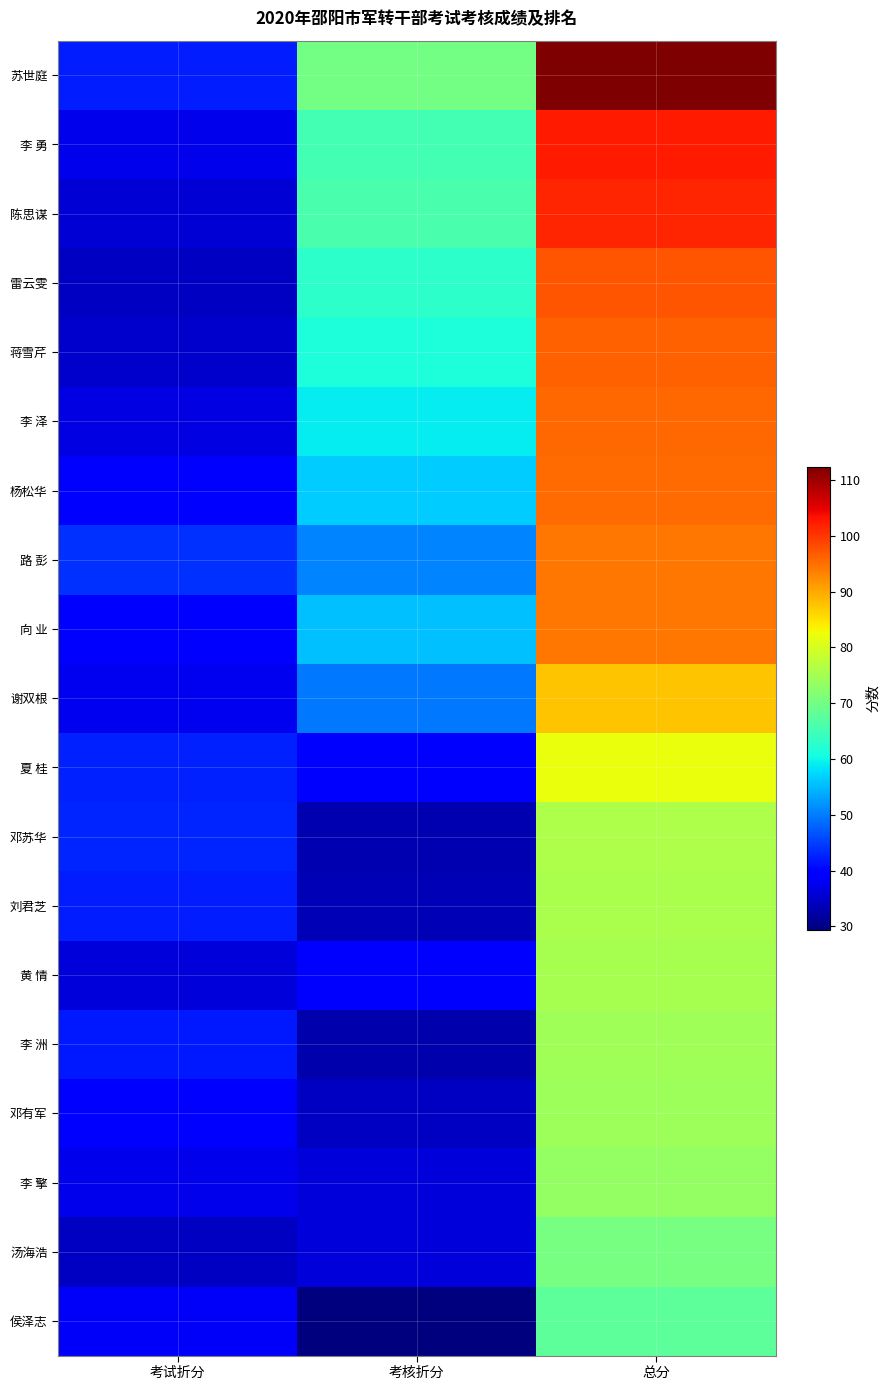

At how many categories does at least one series exceed 92?

1